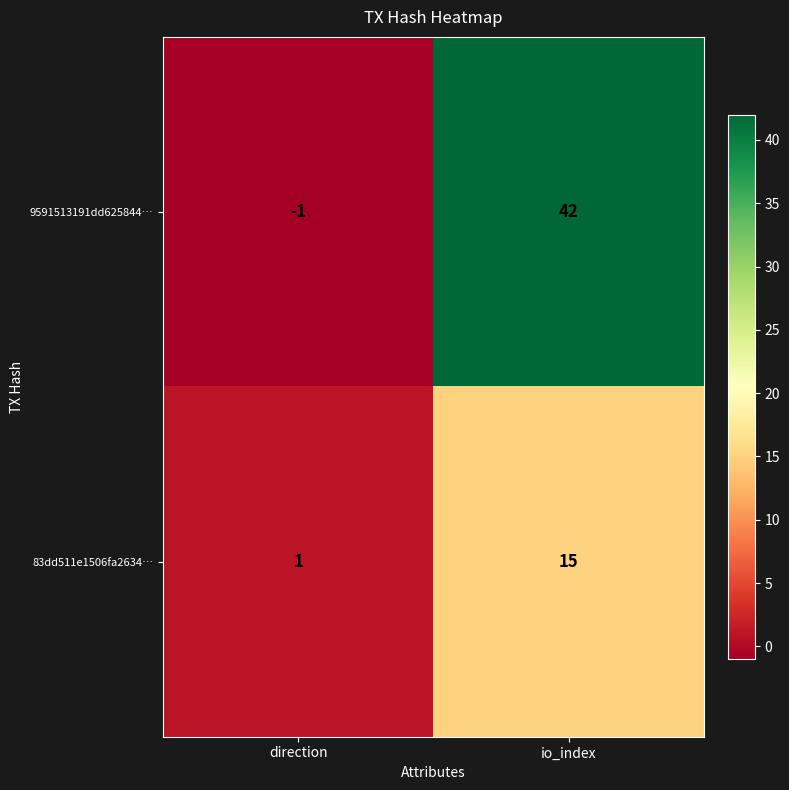

List the labels in order of 9591513191dd625844… value, largest first.

io_index, direction